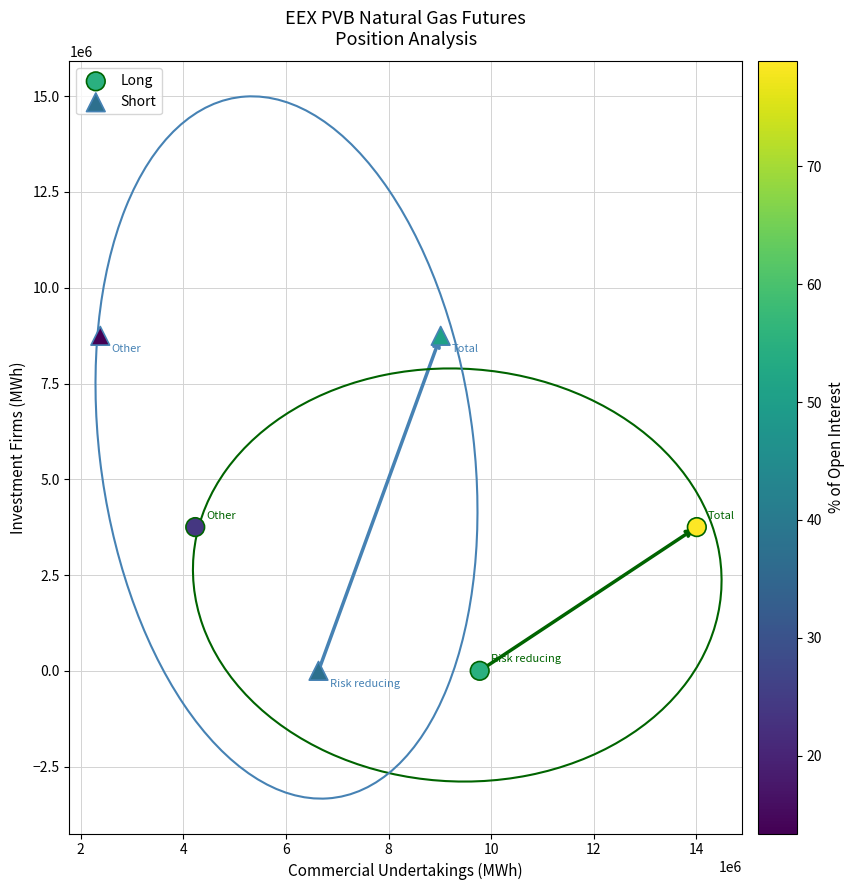

Which series has the widest spread of Y values?

Short